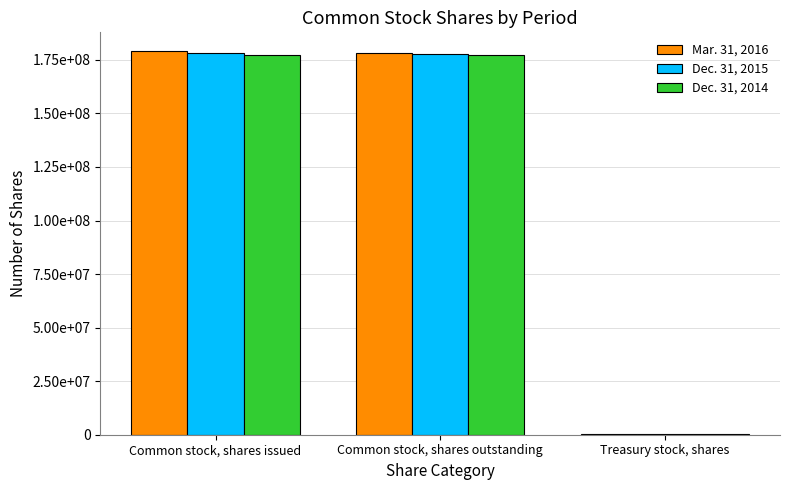

Which series has the largest total across all categories?

Mar. 31, 2016